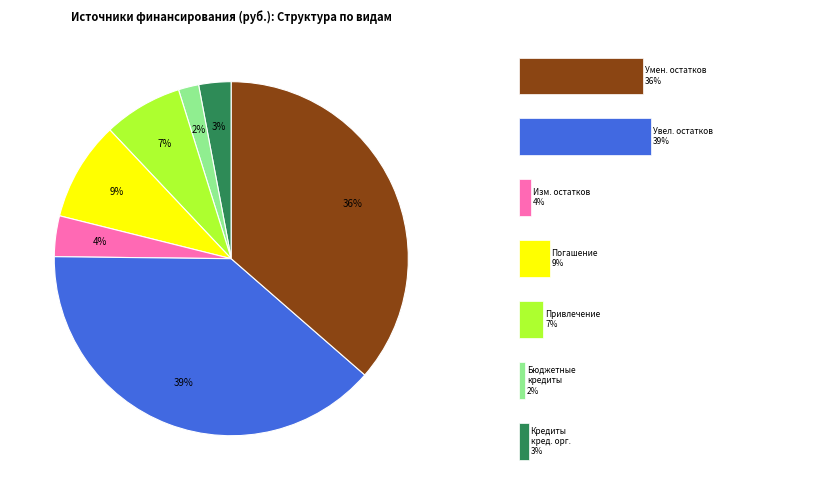

Between 4 and 3, which is larger?

3